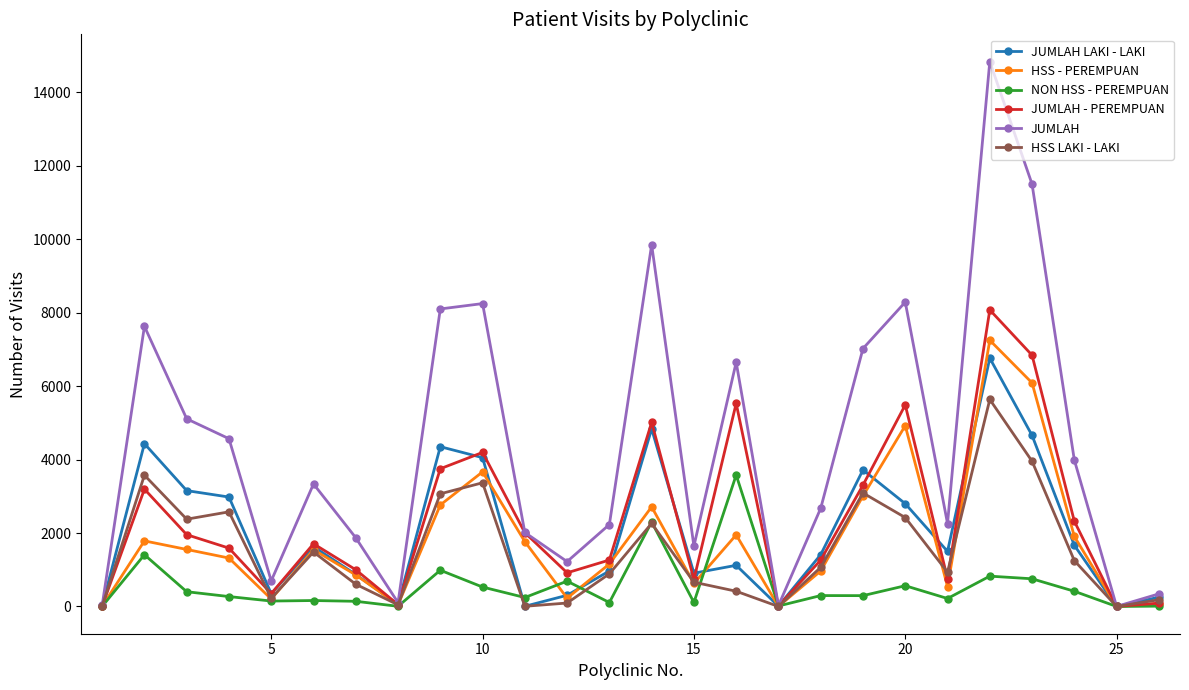

True or false: JUMLAH - PEREMPUAN has more than 0 interior local peaks.

True